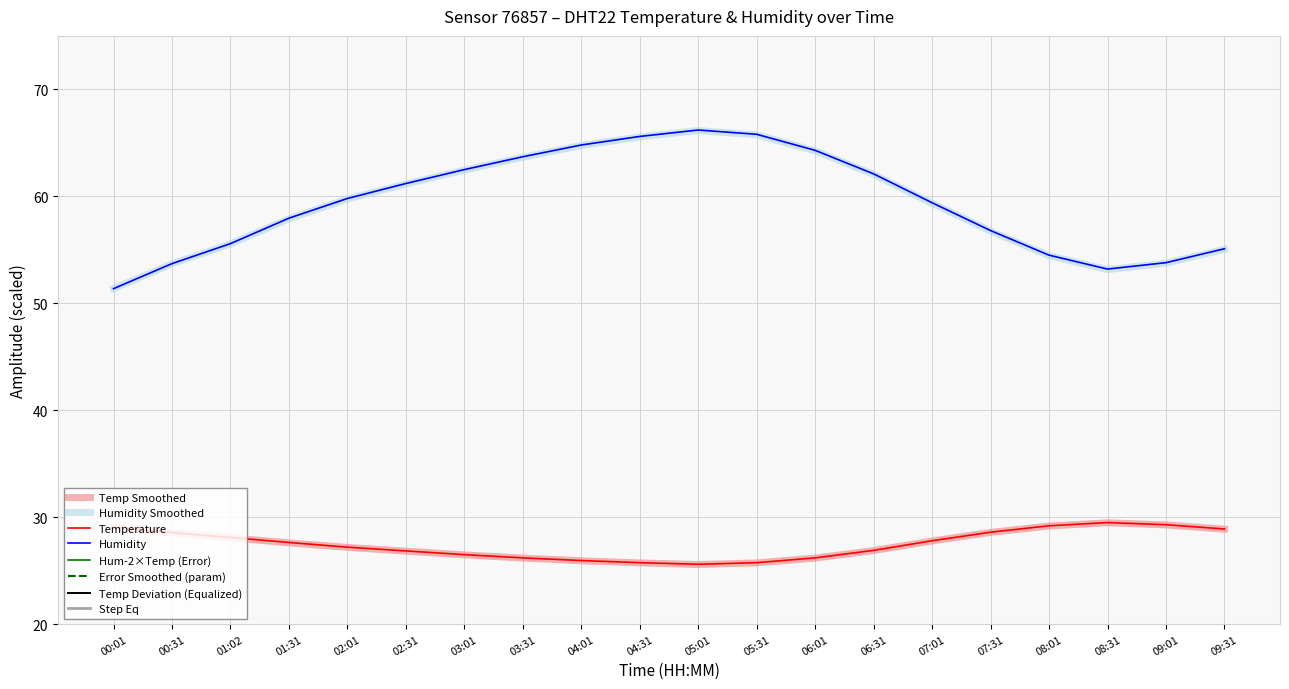

What is the greatest value displayed?

66.2